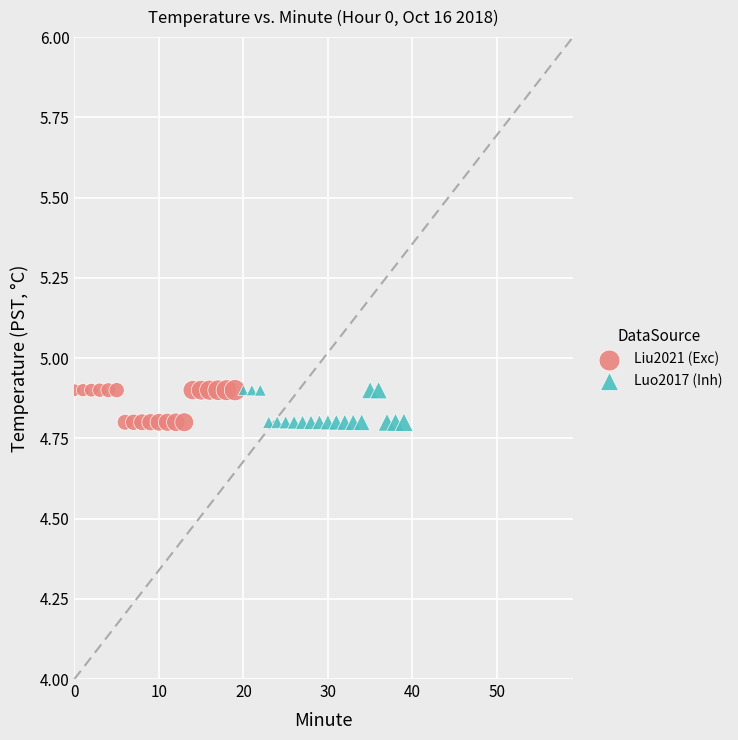

What are all the series names shown in the legend?

Liu2021 (Exc), Luo2017 (Inh)